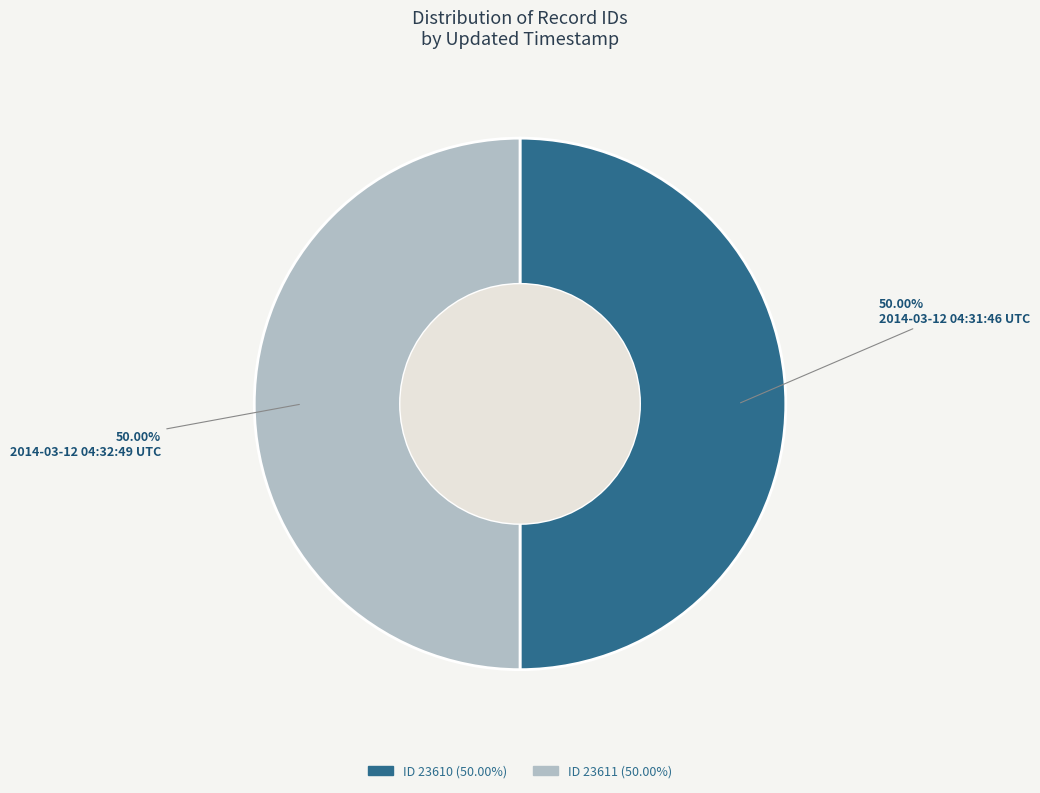

Rank the categories by value from lowest to highest.

2014-03-12 04:31:46 UTC, 2014-03-12 04:32:49 UTC